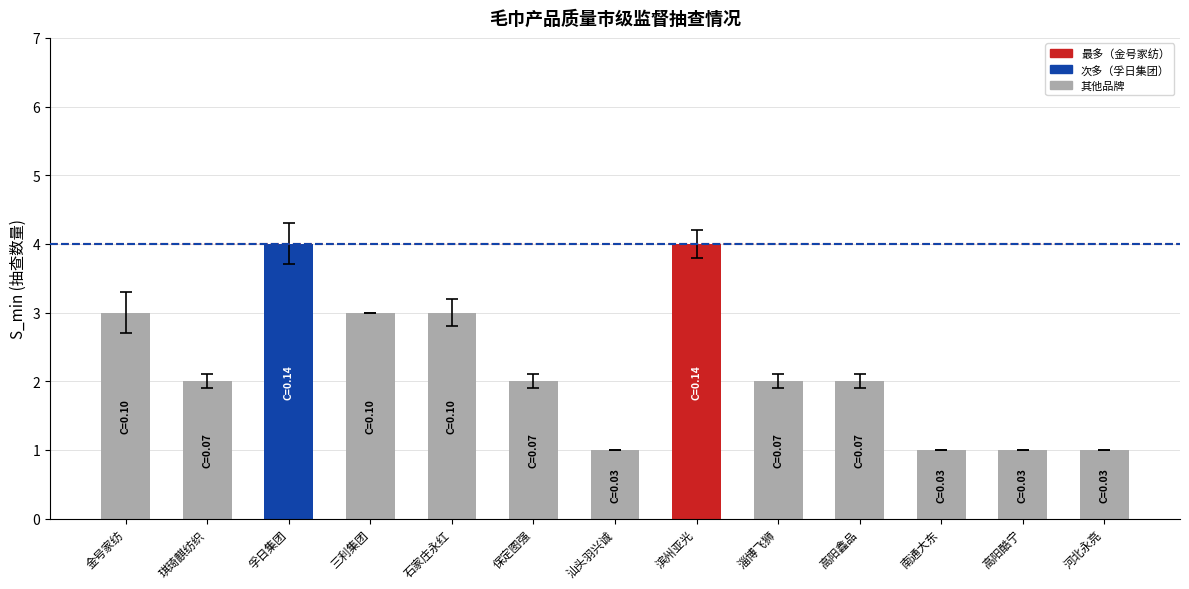

How many data points does each series have?

13